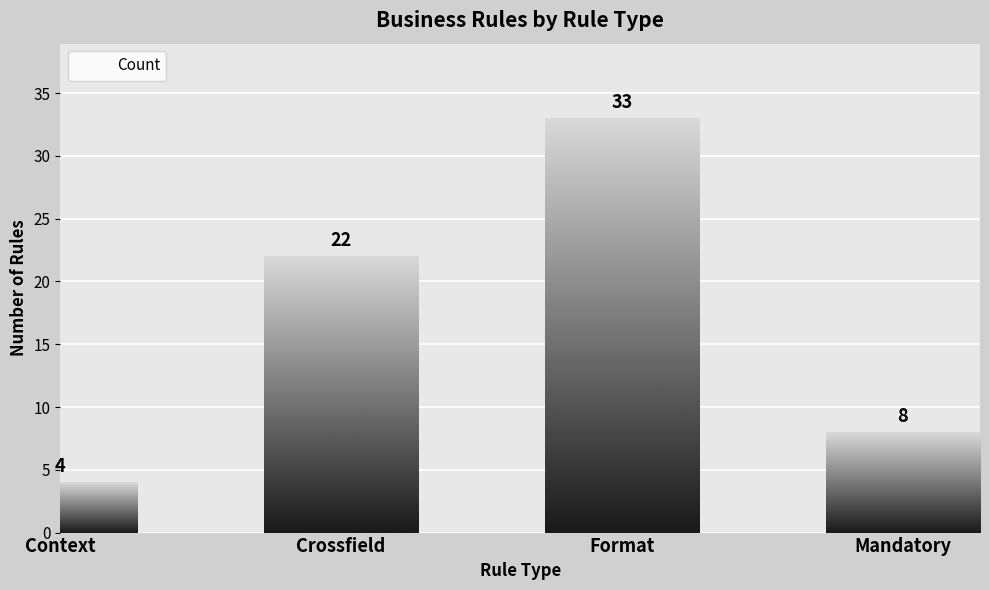

Count the number of categories in the chart.

4